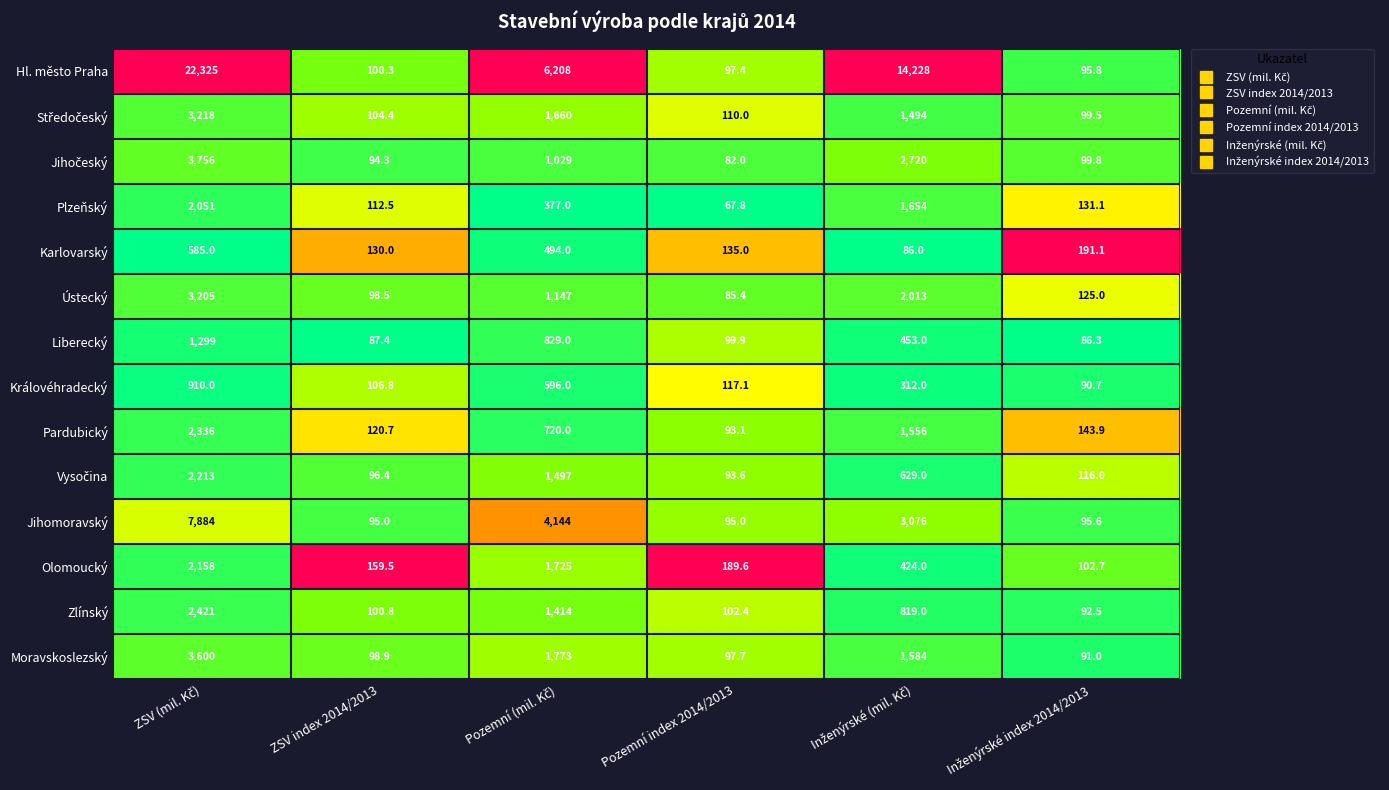

Is it true that Ústecký equals 136.0 at ZSV index 2014/2013?

False